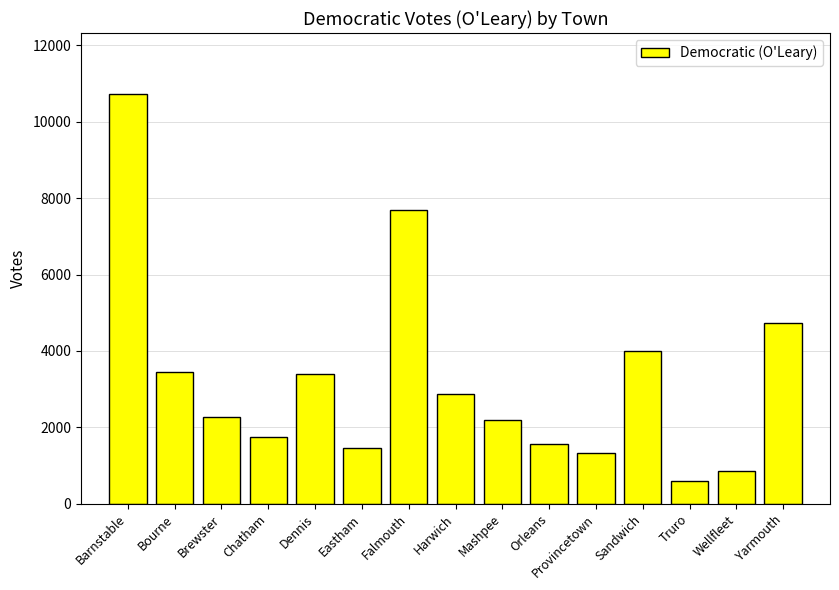

What is the difference between the second highest and second lowest values?

6818